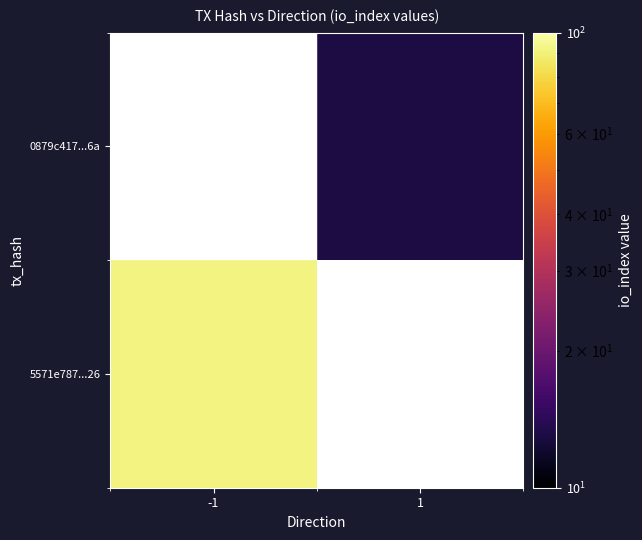

Is the value of 5571e787...26 at 1 greater than the value of 0879c417...6a at -1?

No